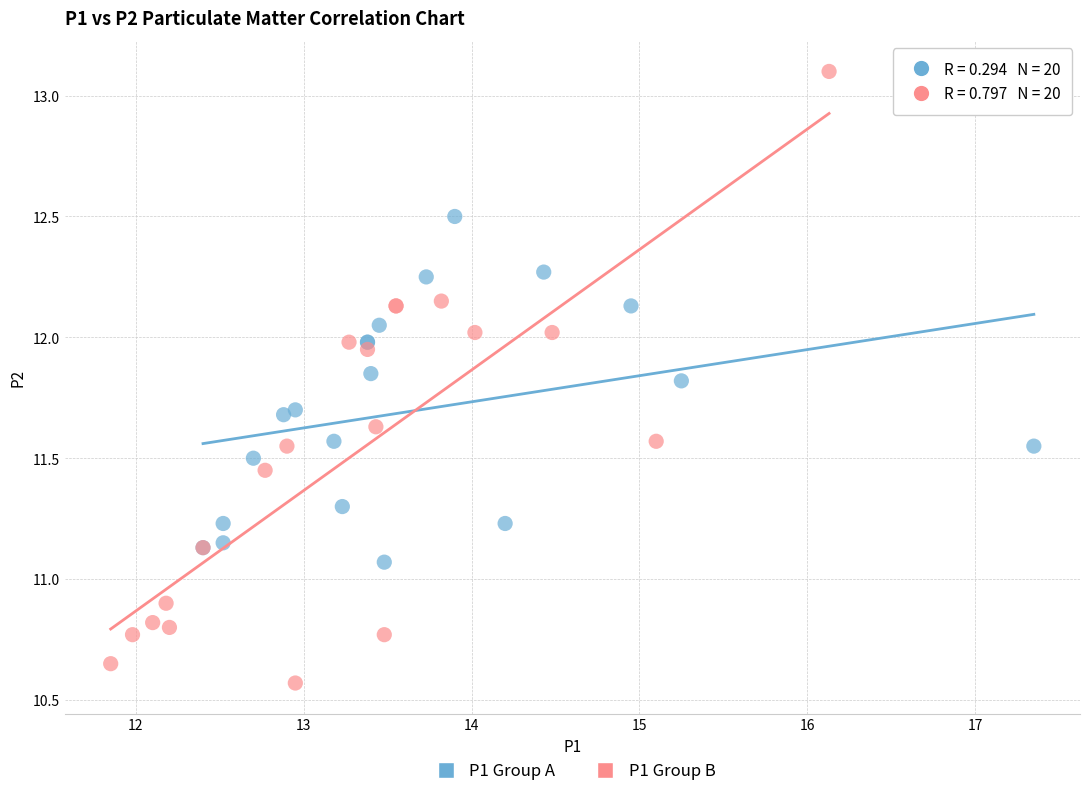

Which series has the largest Y range (max minus min)?

P1 Group B